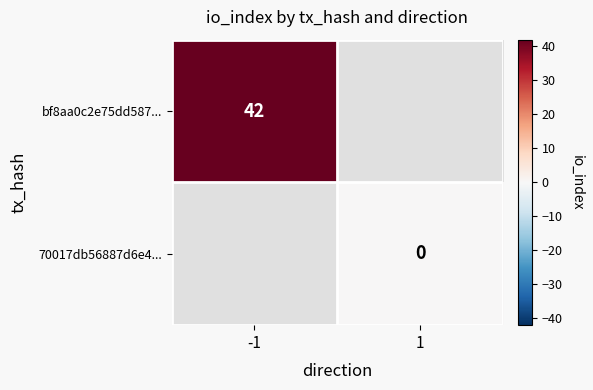

Is it true that bf8aa0c2e75dd587... equals 25 at -1?

False